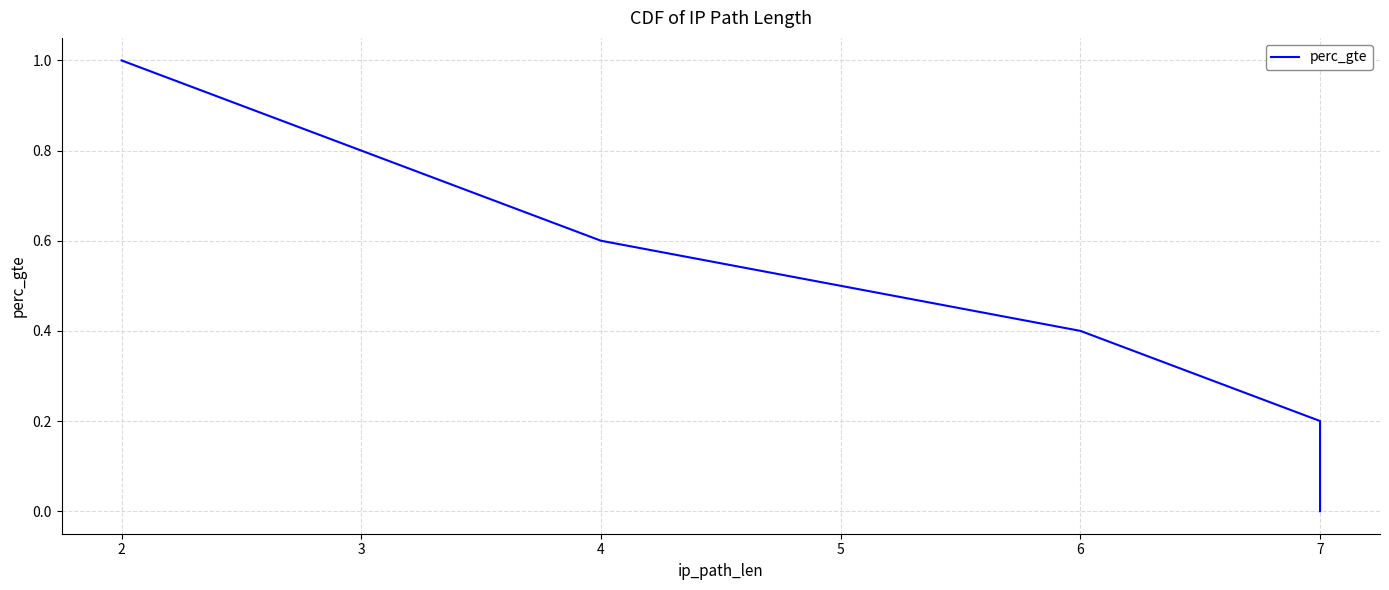

How many values are between 0 and 1?

6